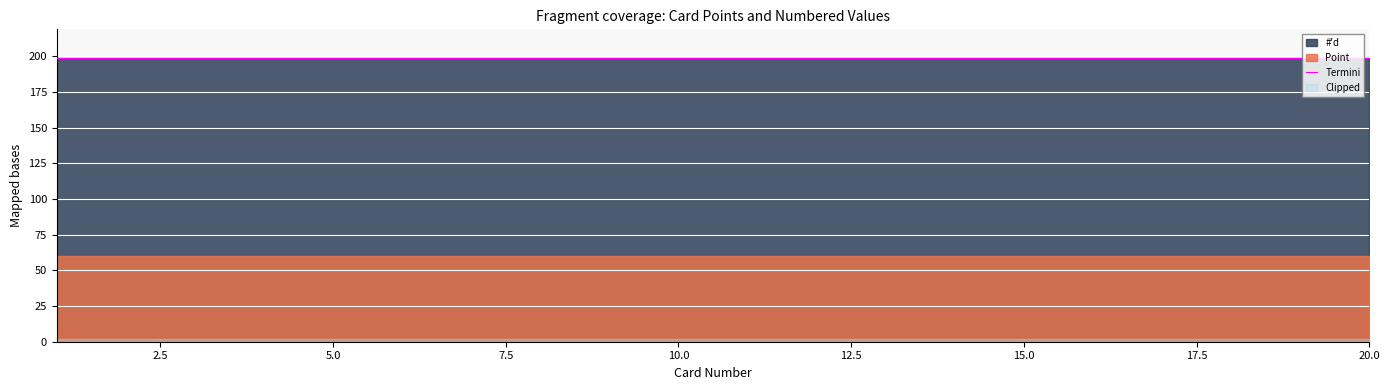

True or false: Point and #'d cross at least once.

False